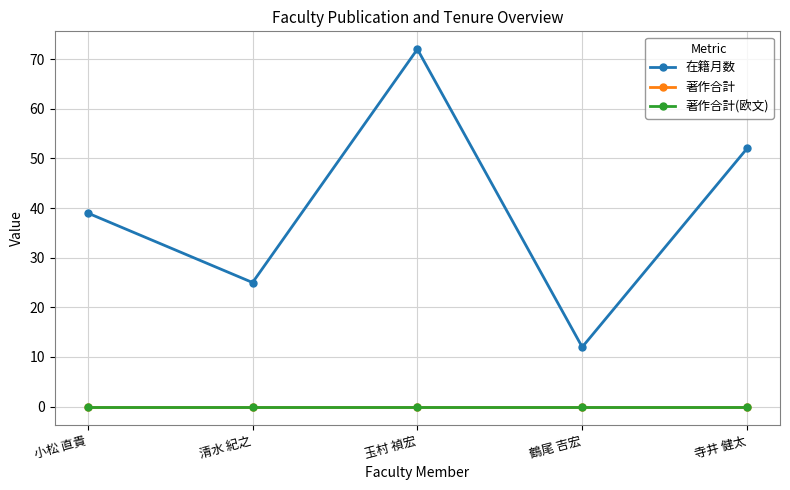

Reading left to right, extract all data points from this chart.

在籍月数: 39	25	72	12	52
著作合計: 0	0	0	0	0
著作合計(欧文): 0	0	0	0	0